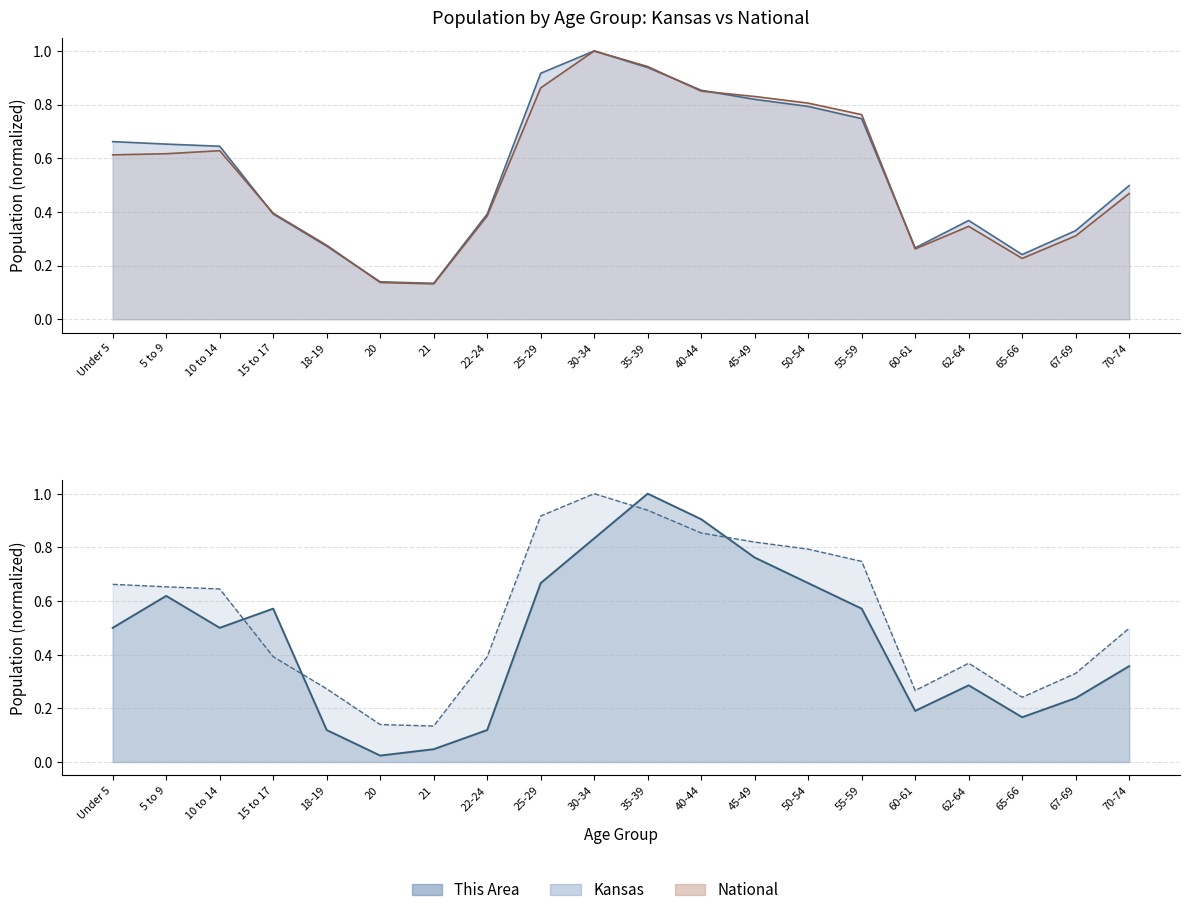

What position from the right is 15 to 17?

17